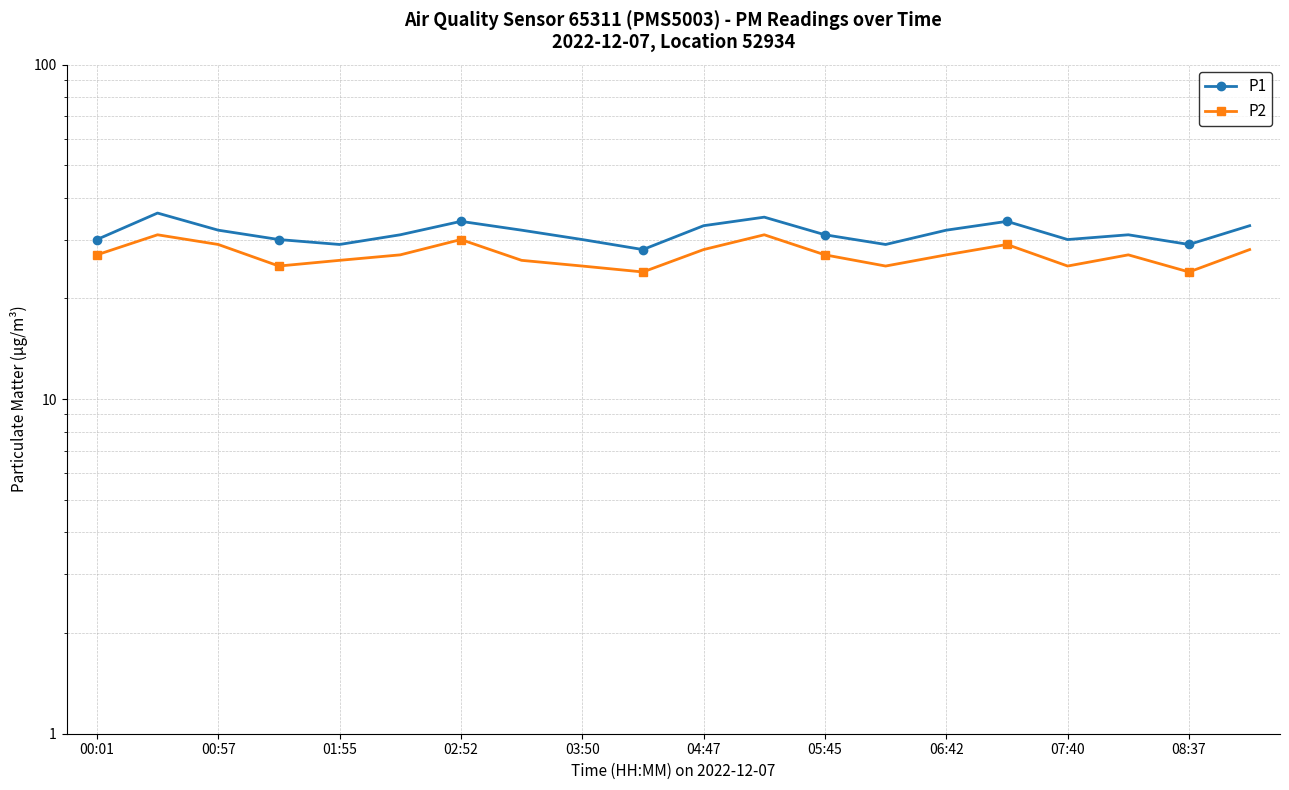

What value does the P1 series have at 19?

33